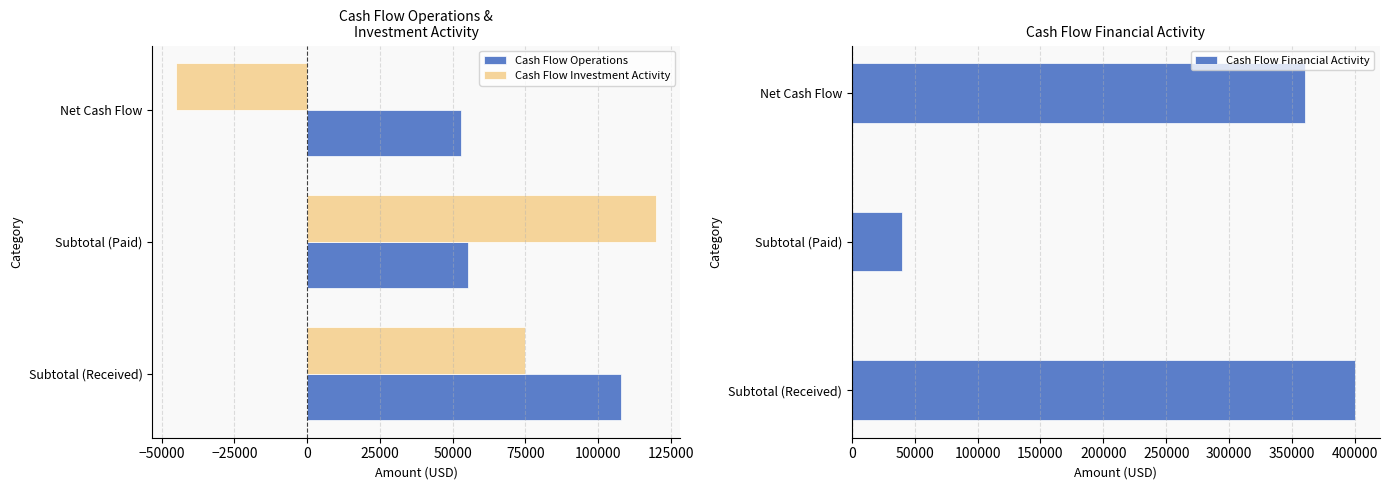

What value does the Cash Flow Operations series have at Subtotal (Paid), to the nearest 50?

55250